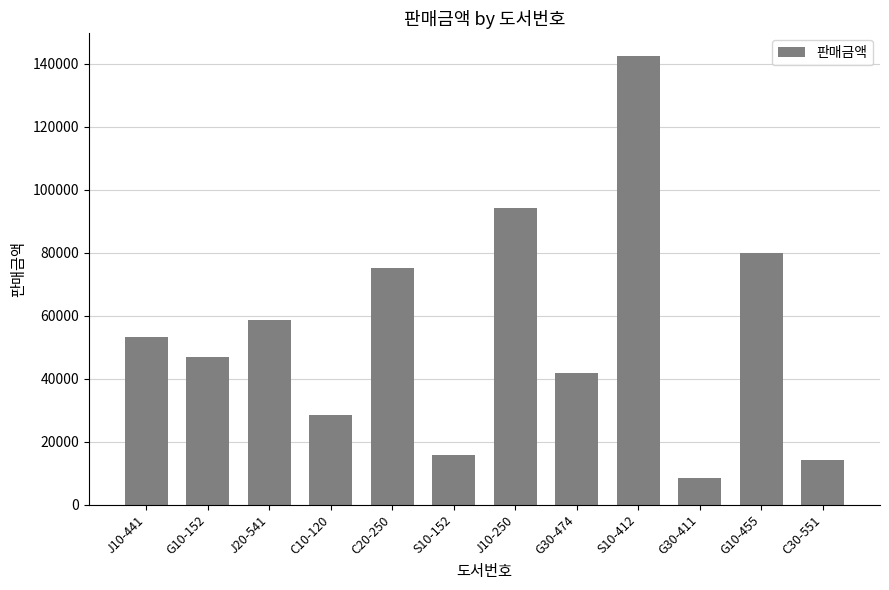

Rank the categories by value from lowest to highest.

G30-411, C30-551, S10-152, C10-120, G30-474, G10-152, J10-441, J20-541, C20-250, G10-455, J10-250, S10-412